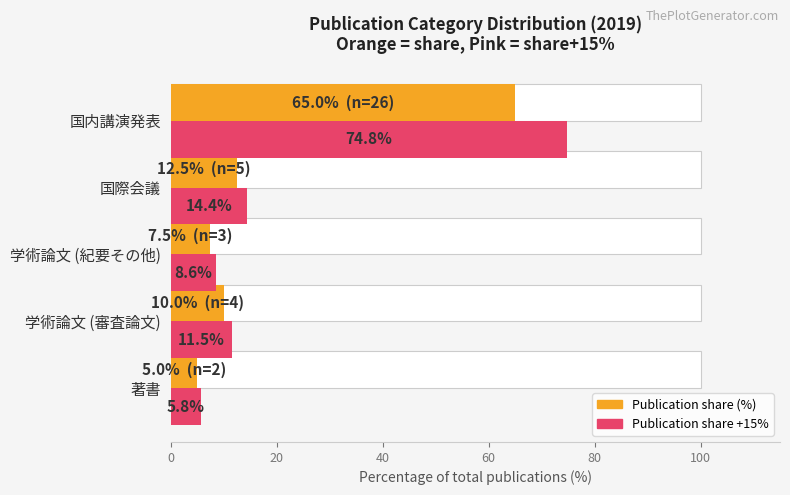

What is the value of the Count+ (pink bars) bar at the 3rd from the left?

8.6